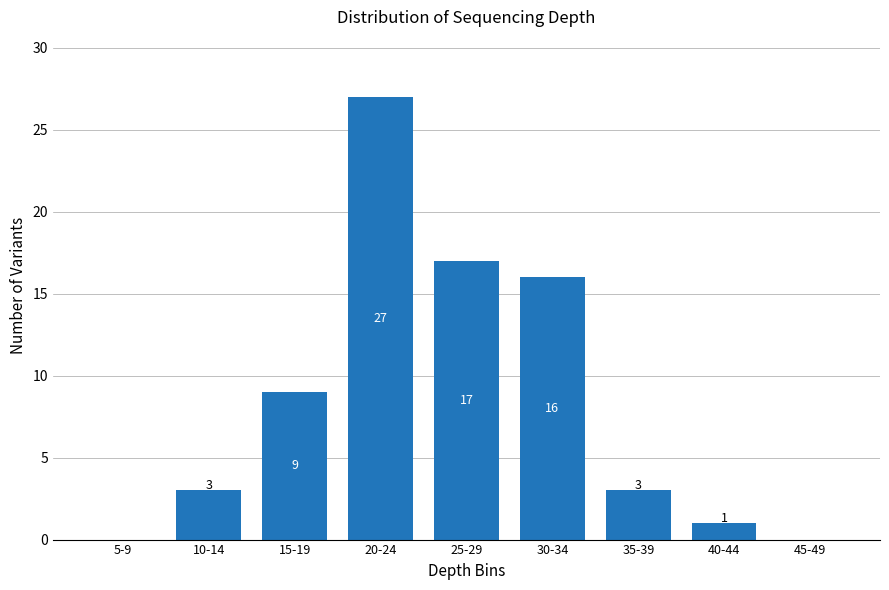

Reading right to left, list all the values displayed in this chart.

45-49=0	40-44=1	35-39=3	30-34=16	25-29=17	20-24=27	15-19=9	10-14=3	5-9=0